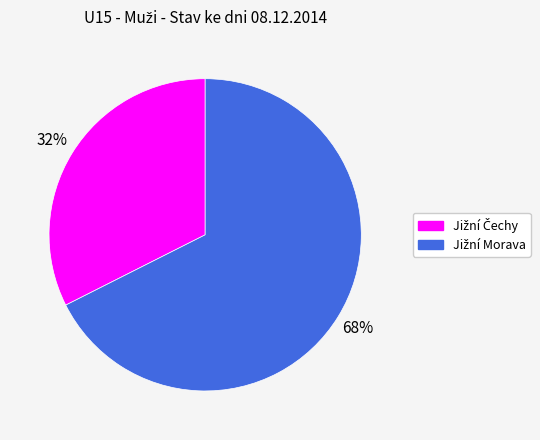

To the nearest percent, what is the average slice percentage?

50%